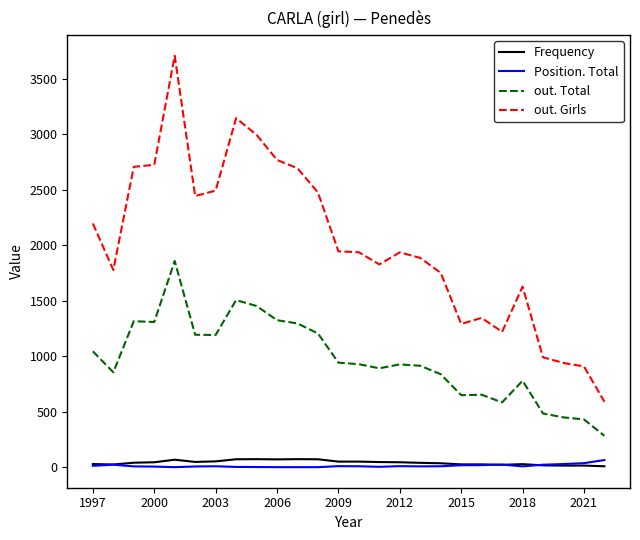

Which series has the widest spread of values?

out. Girls